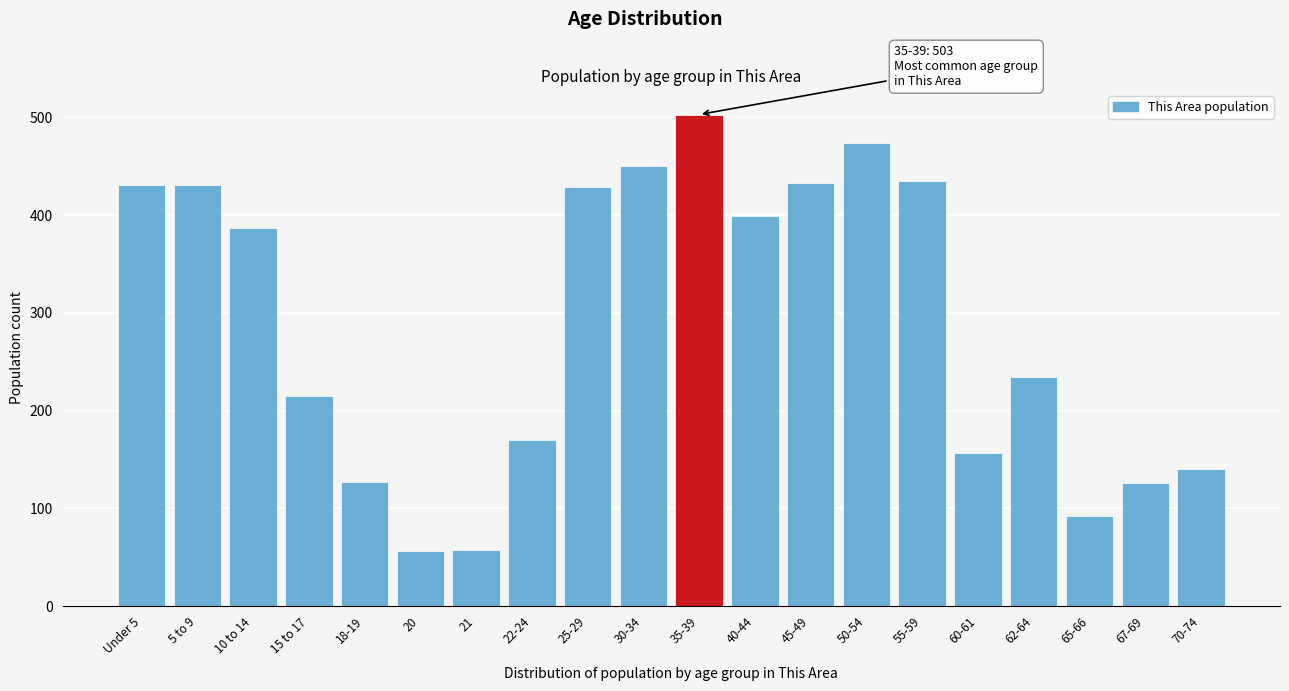

Between 18-19 and 55-59, which is larger?

55-59